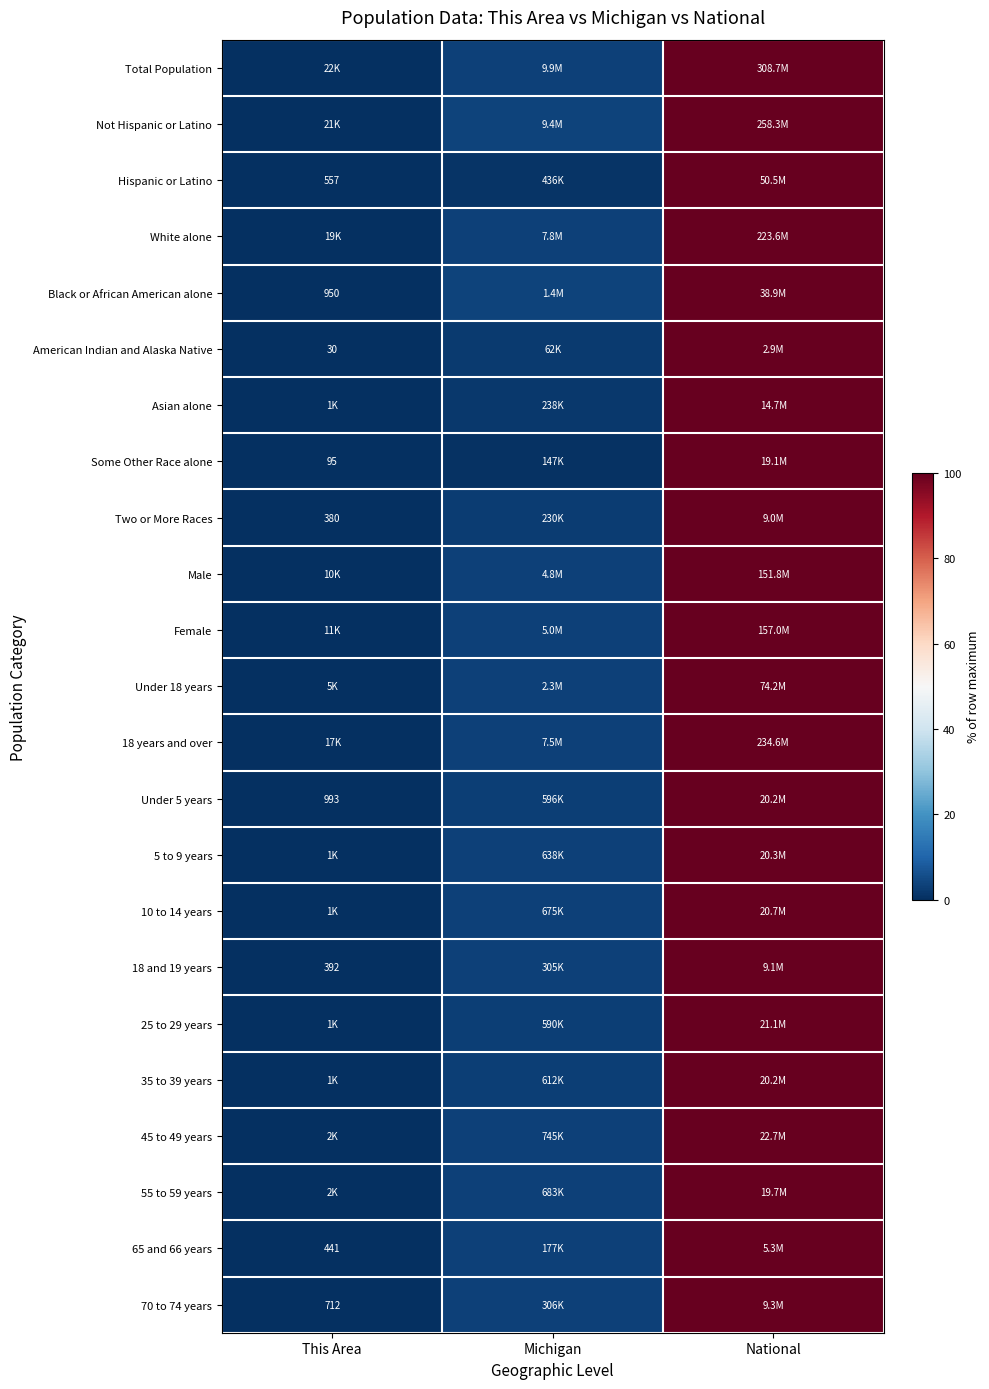

At how many categories does at least one series exceed 80?

1